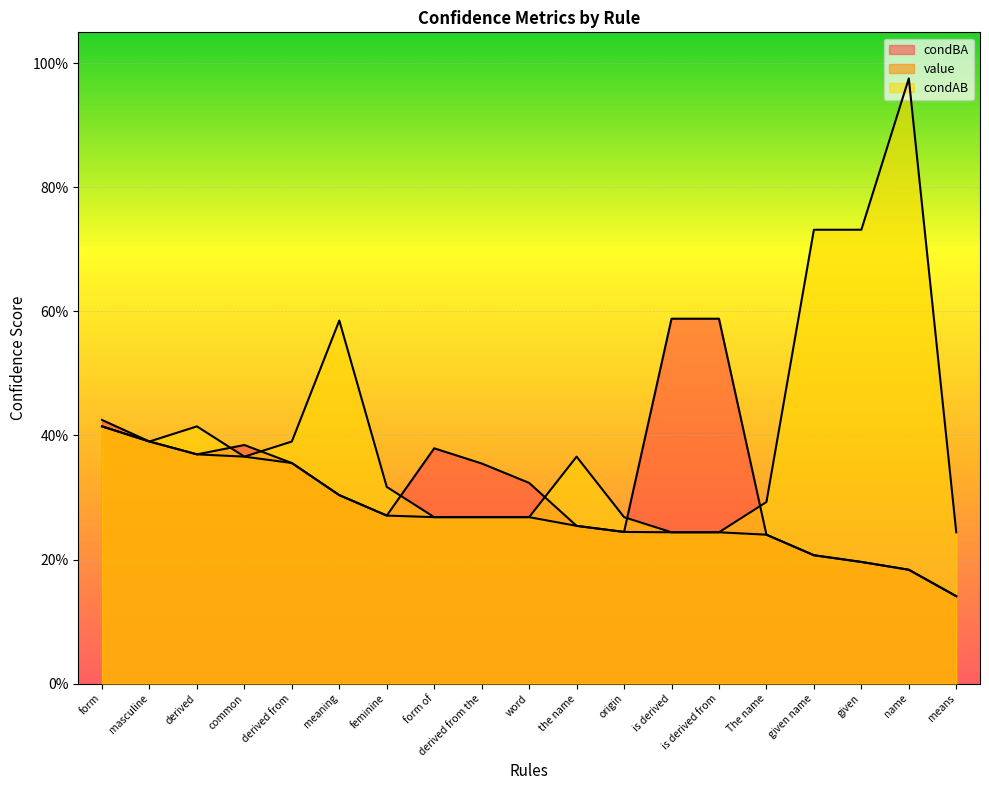

How many series are shown in this chart?

3